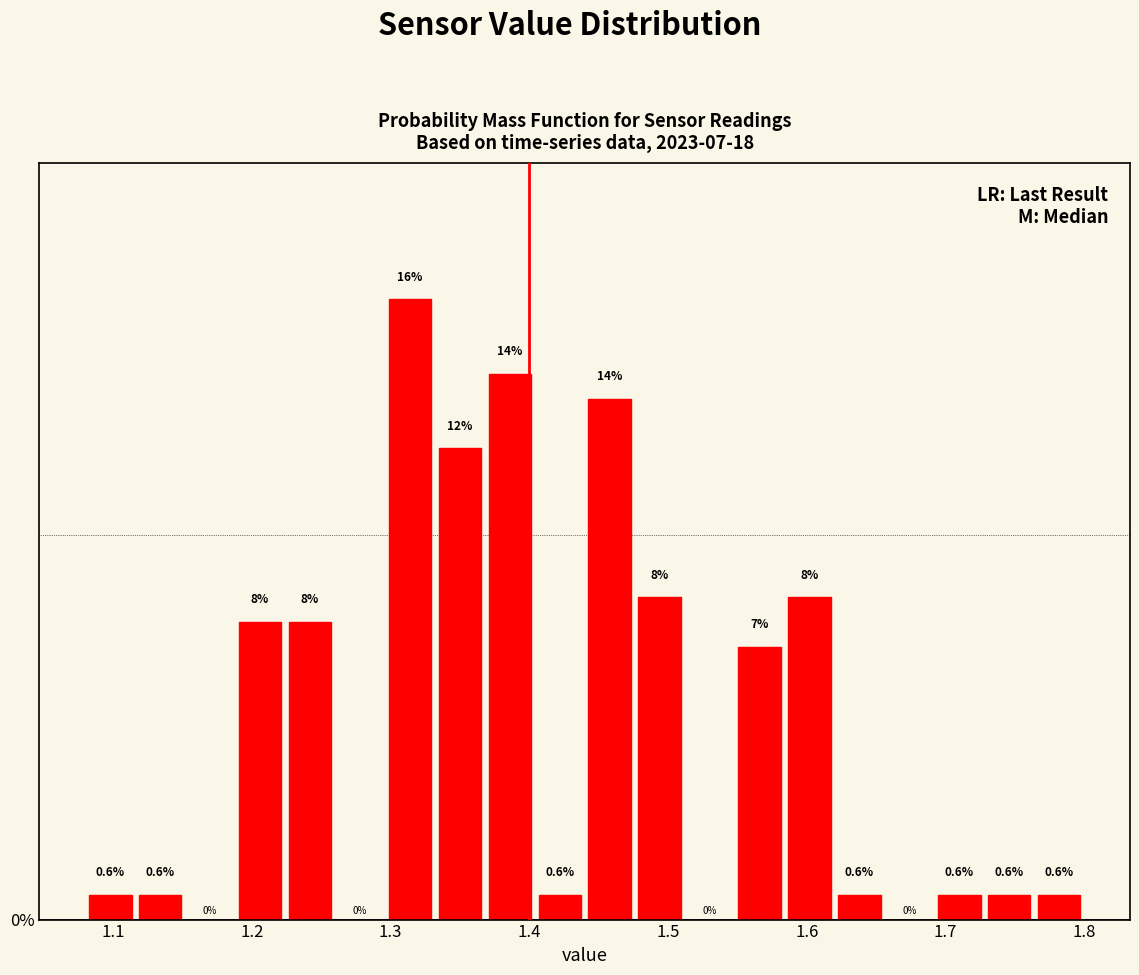

Read against the x-axis, roughly where is the centre of the tallest bar?

1.31